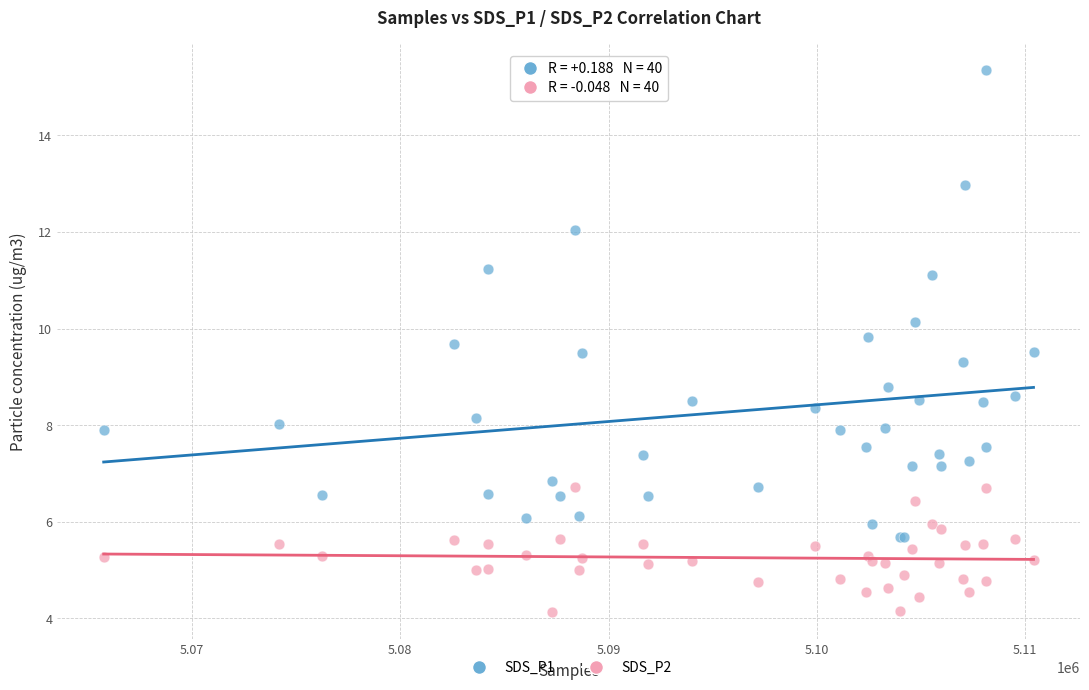

Which series reaches the minimum Y coordinate?

SDS_P2